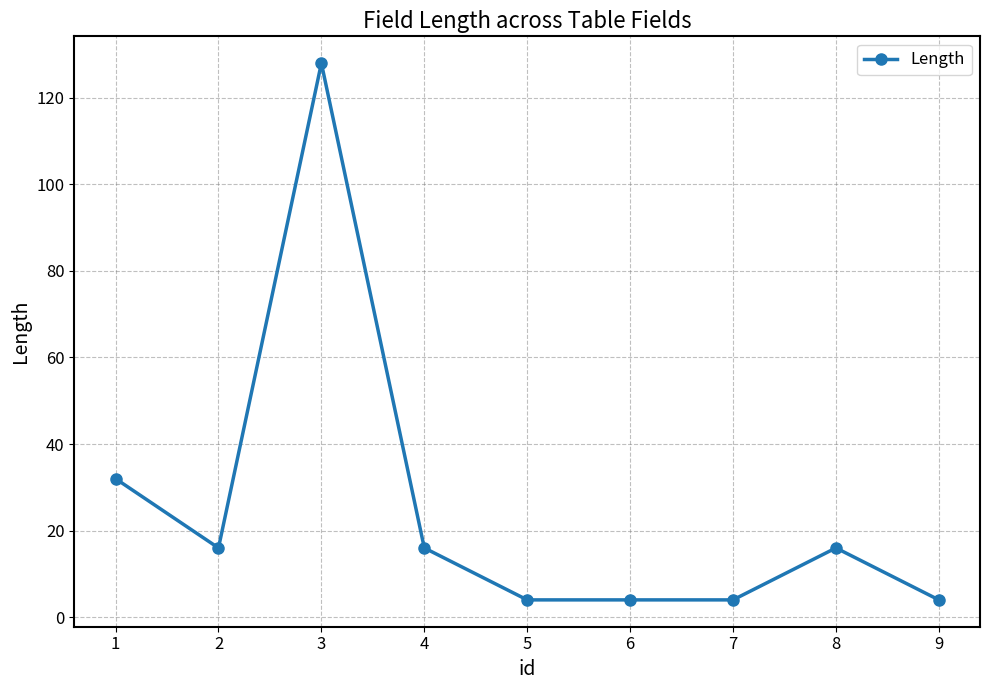

What is the sum of all values?

224